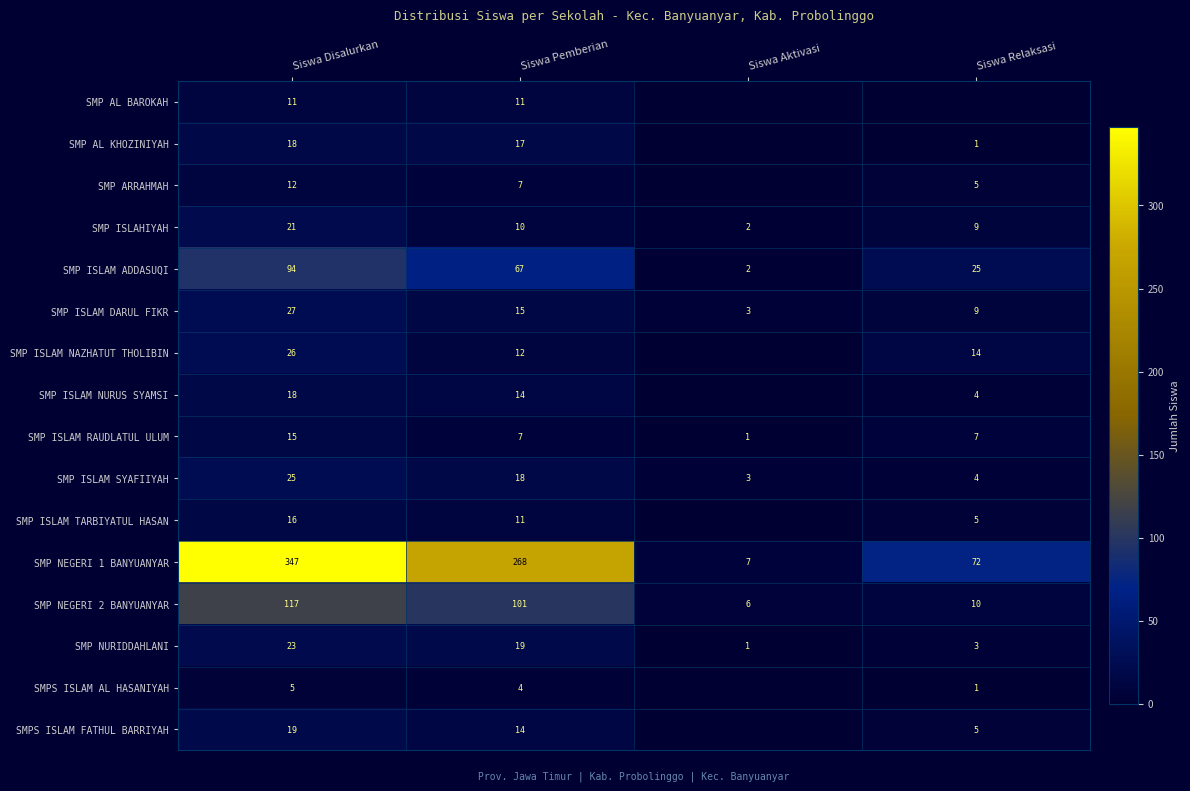

Which has a higher value, Siswa Aktivasi or Siswa Disalurkan?

Siswa Disalurkan